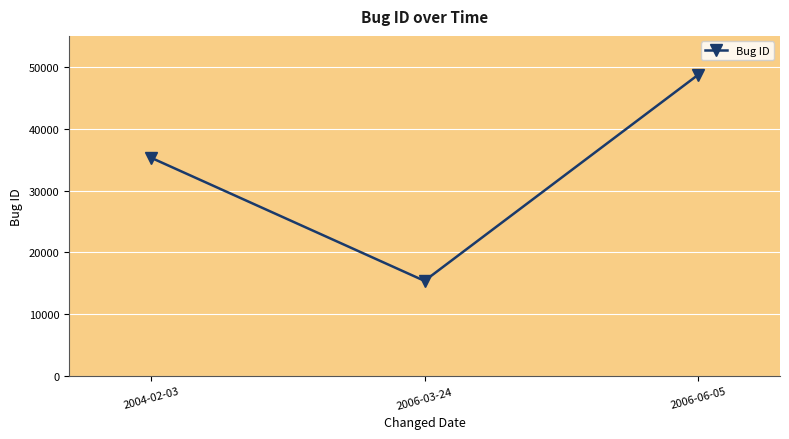

What is the approximate value at 2006-03-24, to the nearest 100?

15400